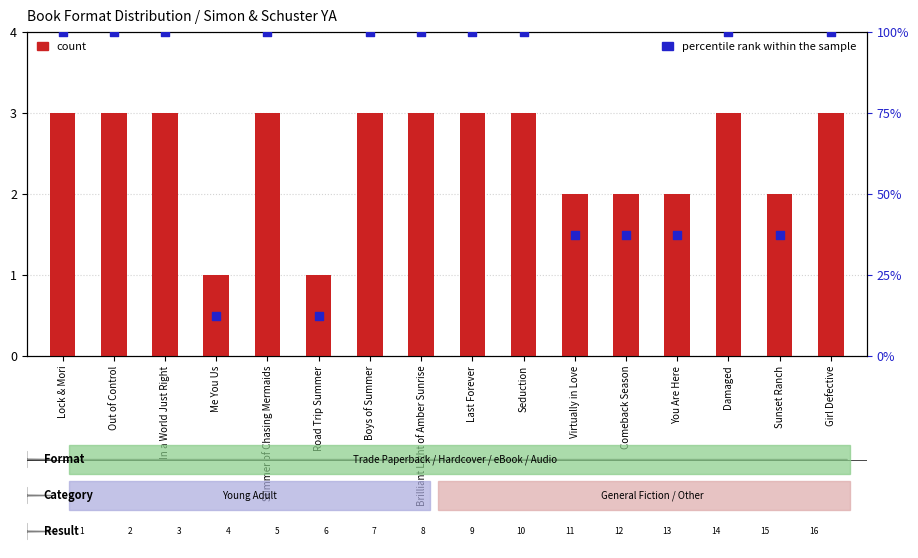

At how many categories does at least one series exceed 38?

10